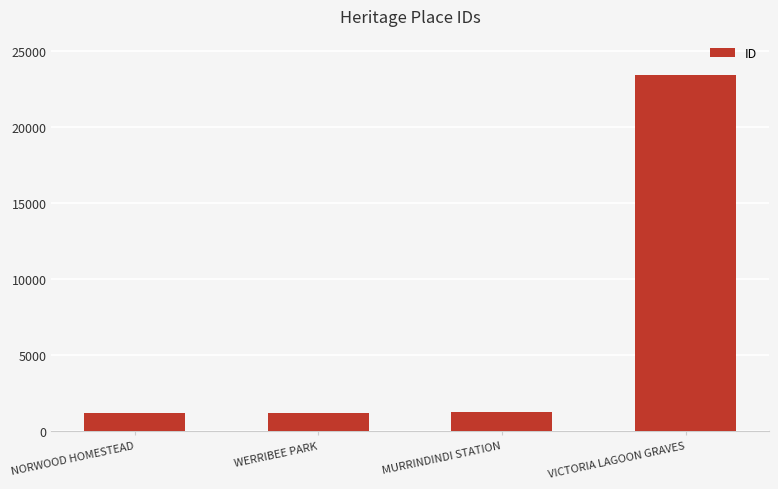

What position from the right is NORWOOD HOMESTEAD?

4